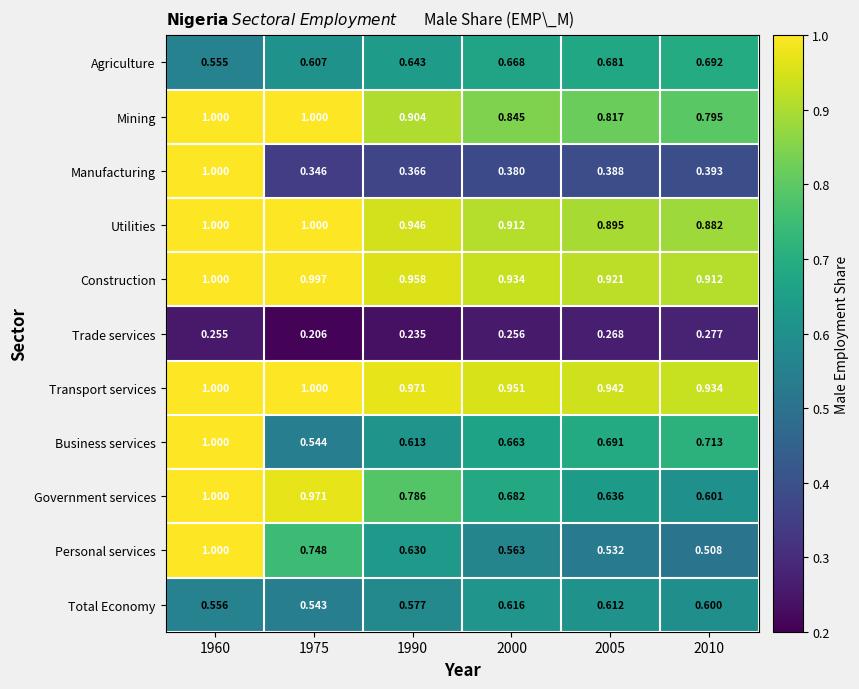

Which series has the largest total across all categories?

Transport services